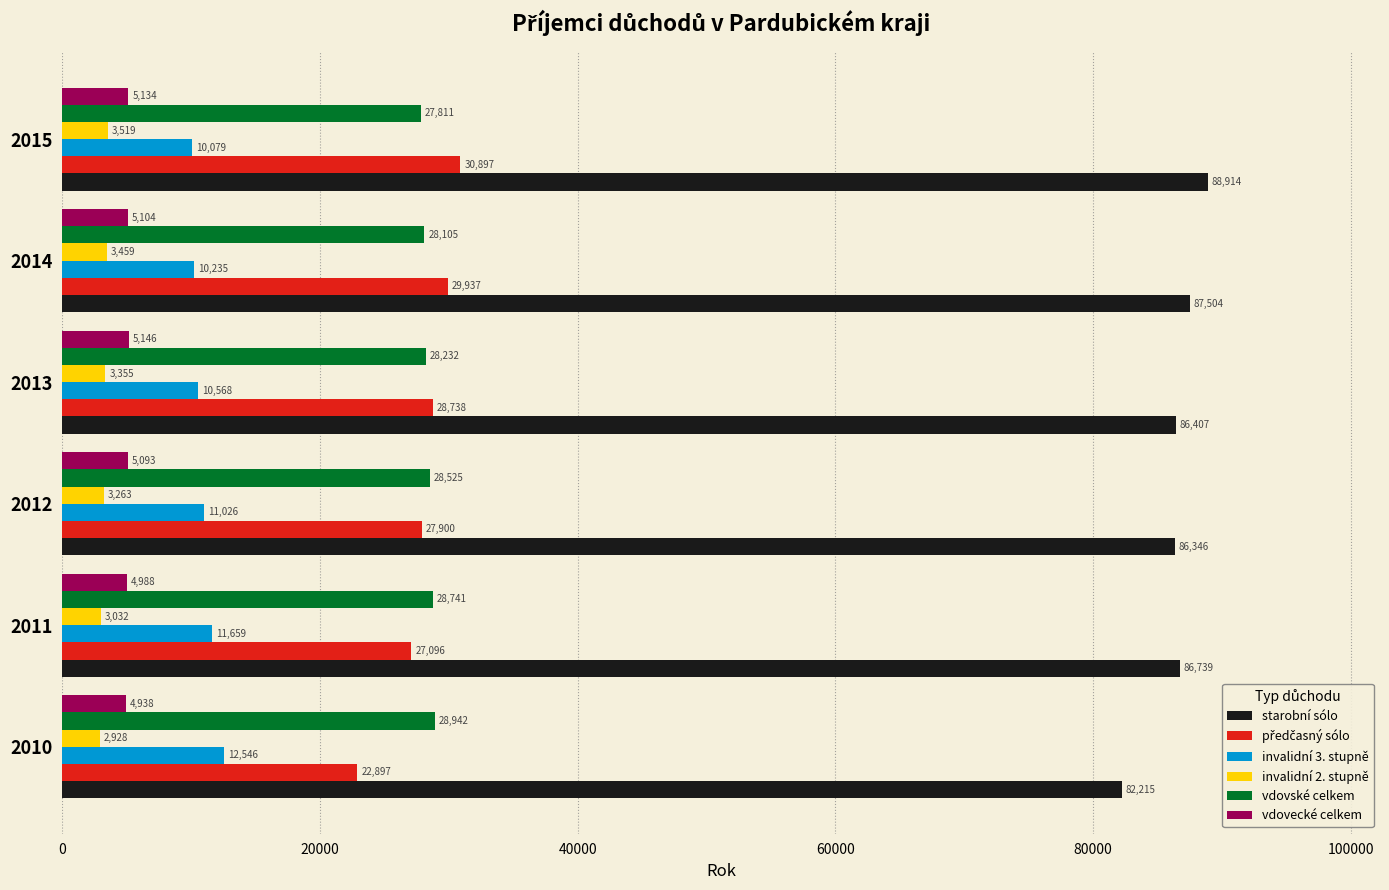

Where is vdovské celkem nearest to the value 28376?

2013